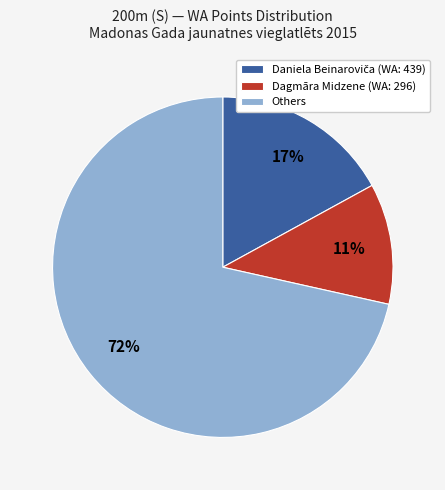

To the nearest percent, what portion does Dagmāra Midzene (WA: 296) represent?

11%